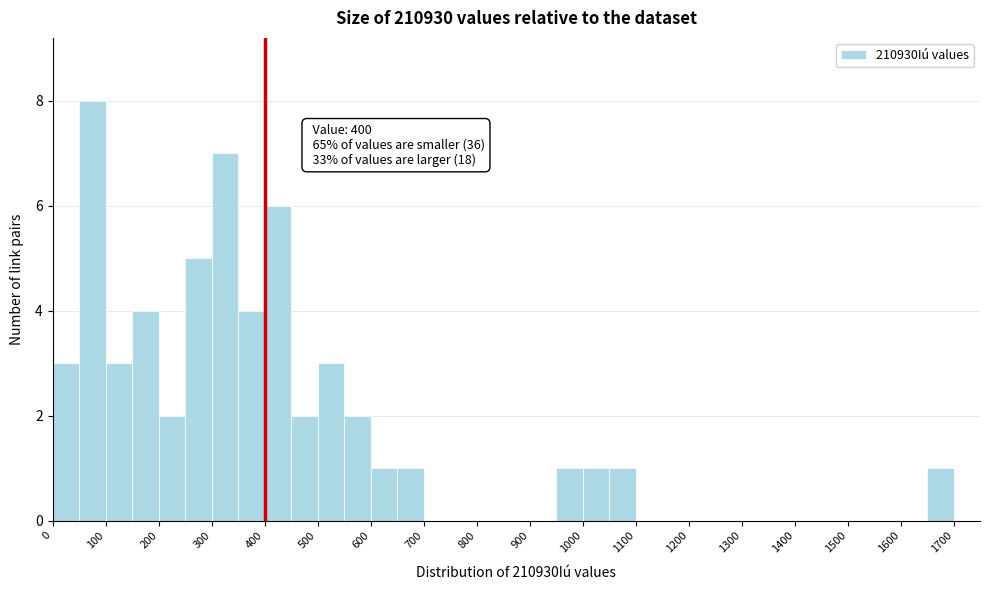

Which range on the x-axis has the tallest bar?

50 to 100